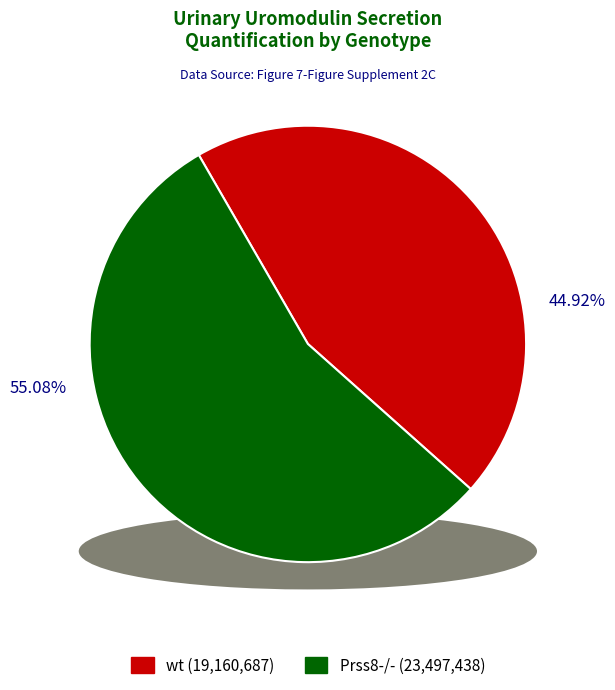

What percentage is the wt slice, to the nearest percent?

45%